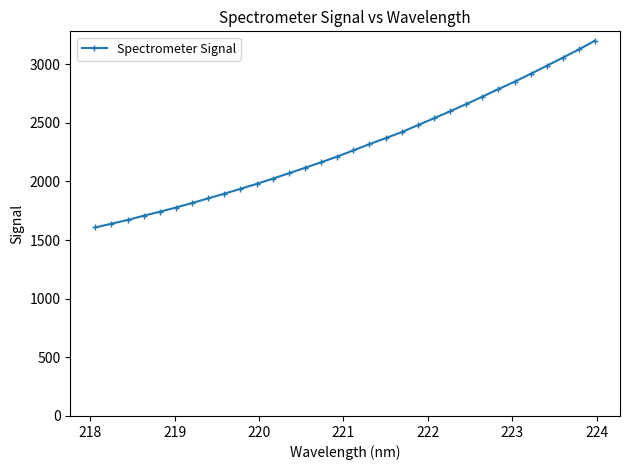

Does the chart have visible grid lines?

No